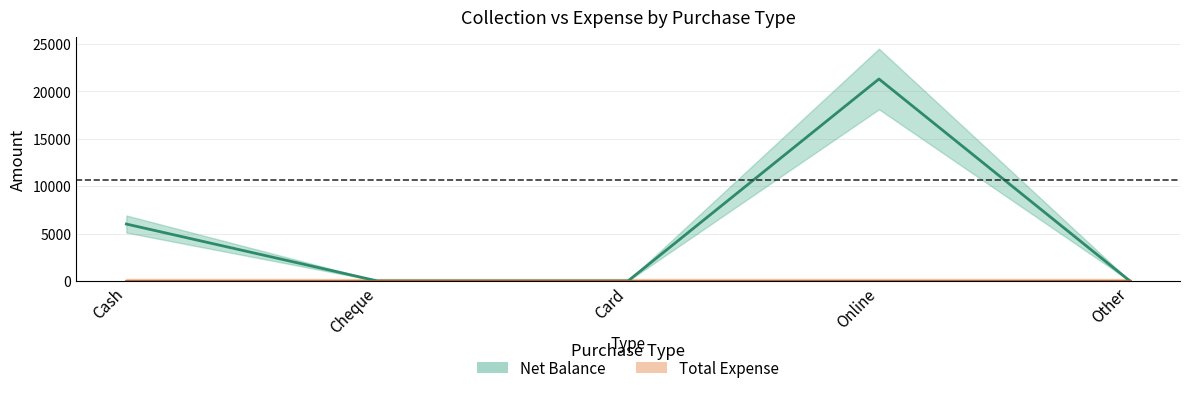

Does the chart have visible grid lines?

Yes